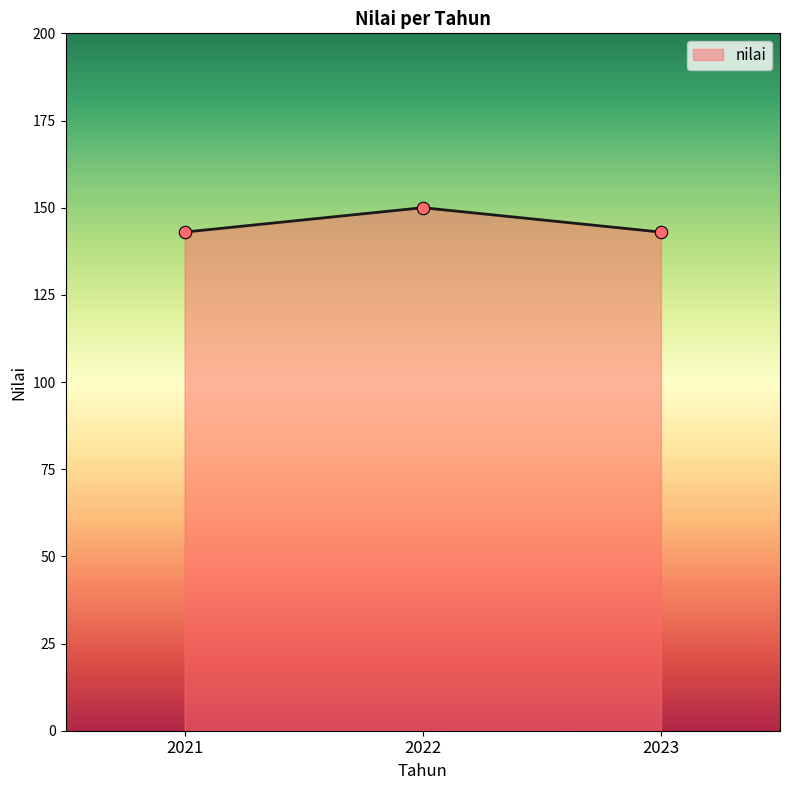

What is the ratio of the value at 2022 to the value at 2023?

1.0